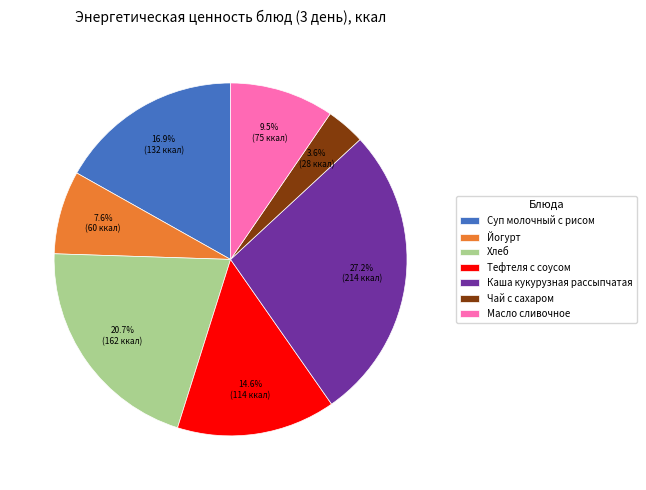

Do Хлеб and Тефтеля с соусом together represent more than half of the pie?

No